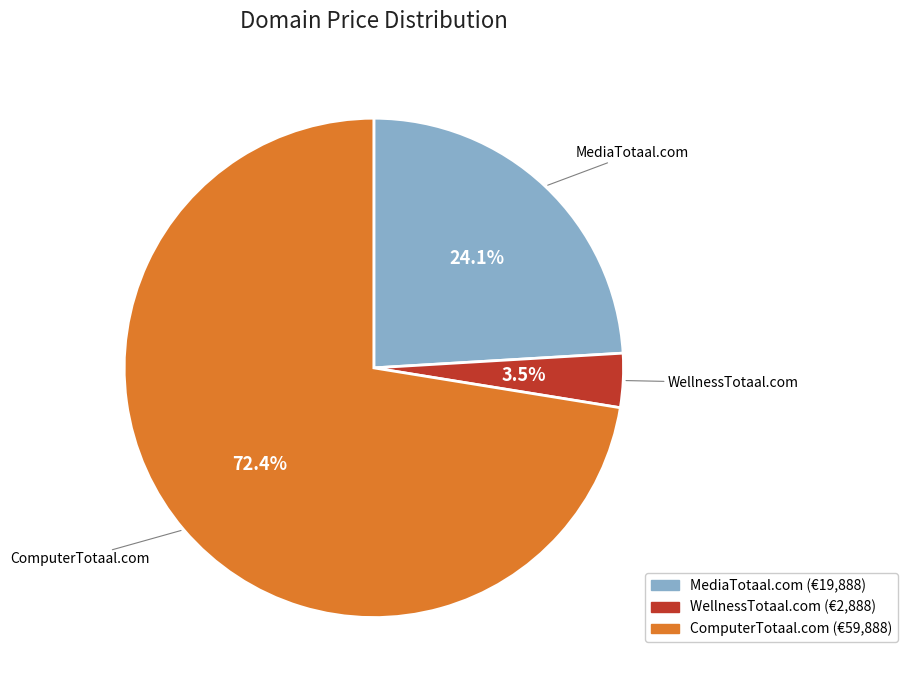

What portion of the pie excludes MediaTotaal.com?

75.9%